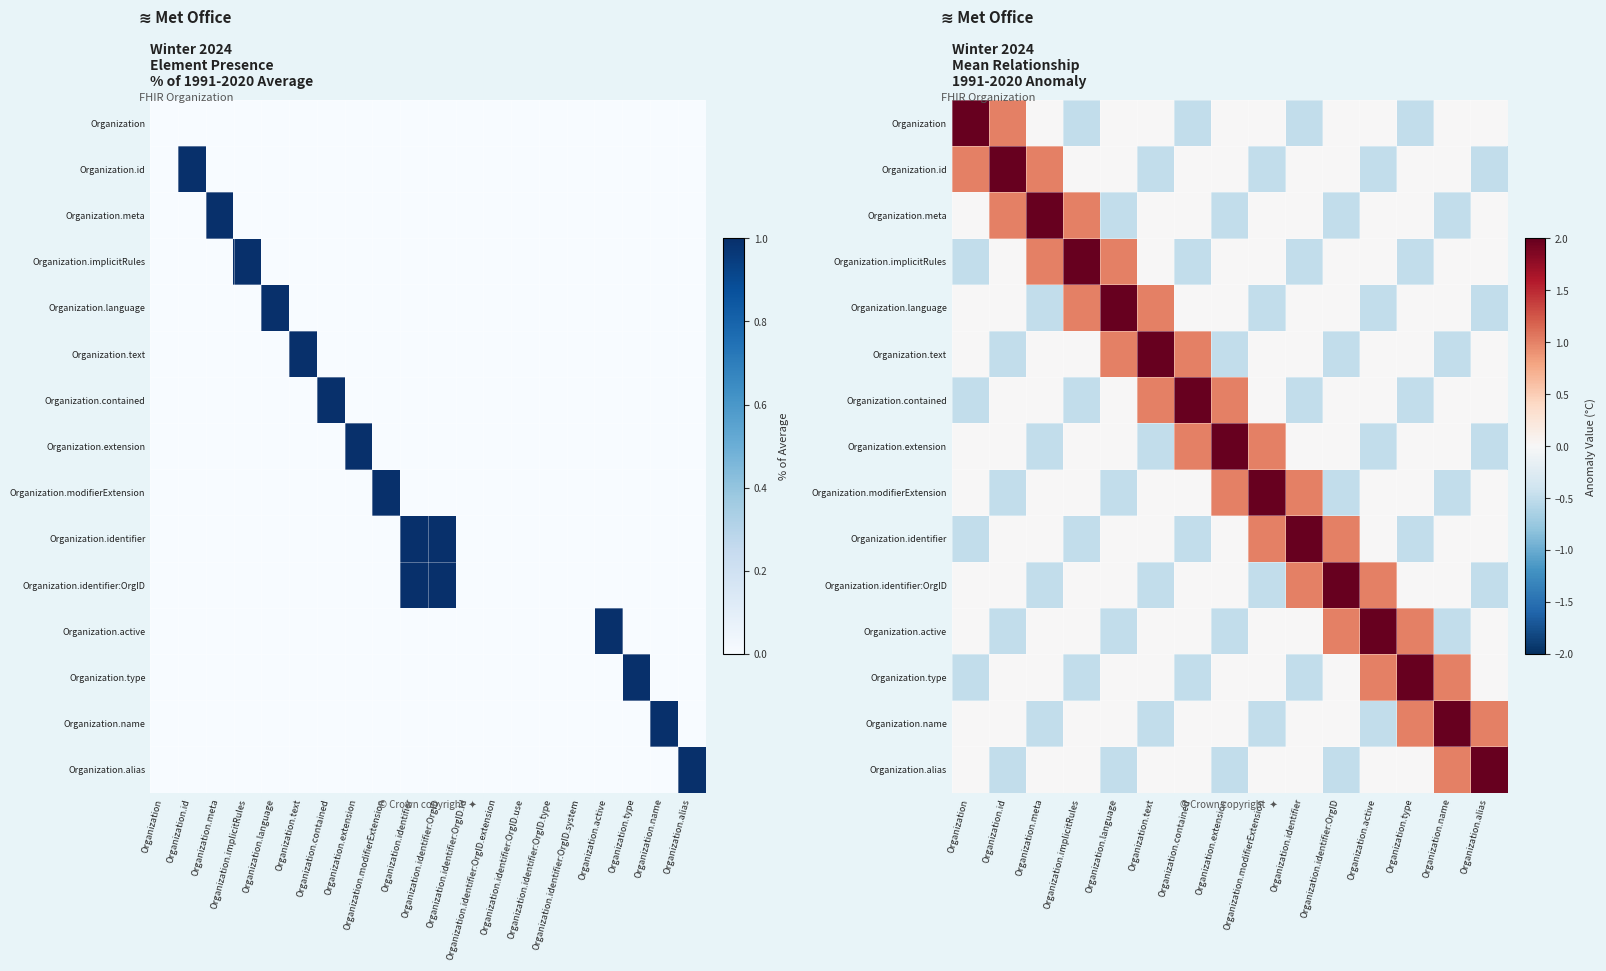

What is the sum of all Organization.text values?

2.0